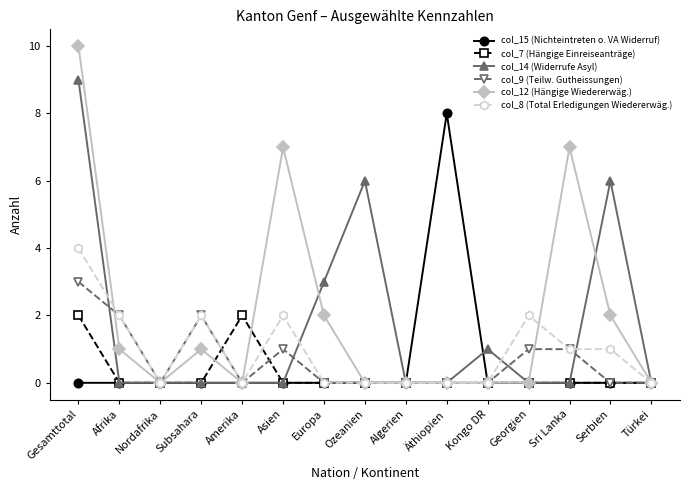

What is the approximate value of col_7 (Hängige Einreiseanträge) at Amerika?

2